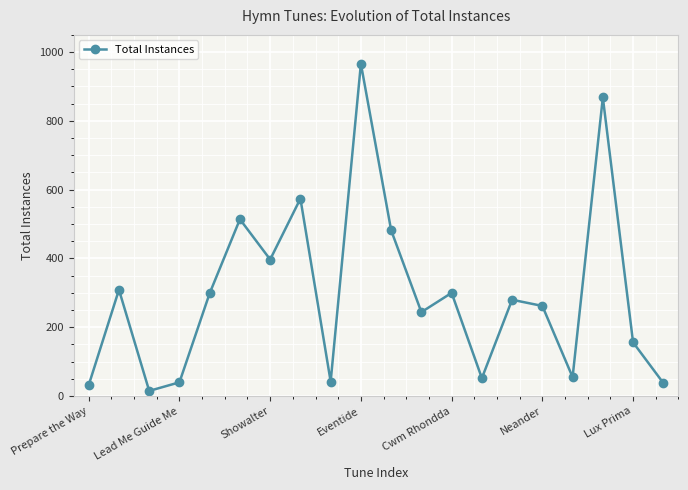

How many points are lower than both their immediate neighbors (excluding endpoints)?

6